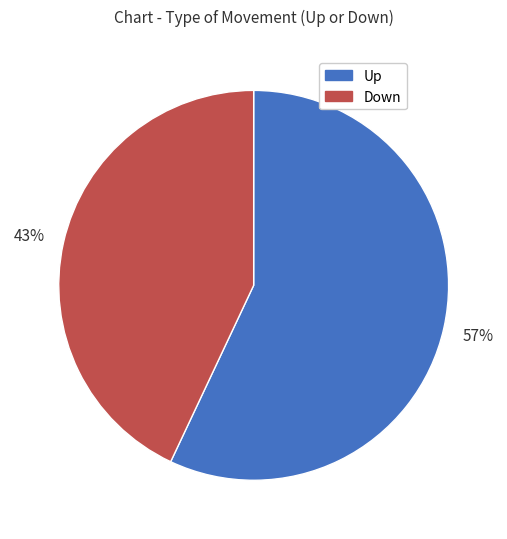

What is the largest slice in the pie chart?

Up